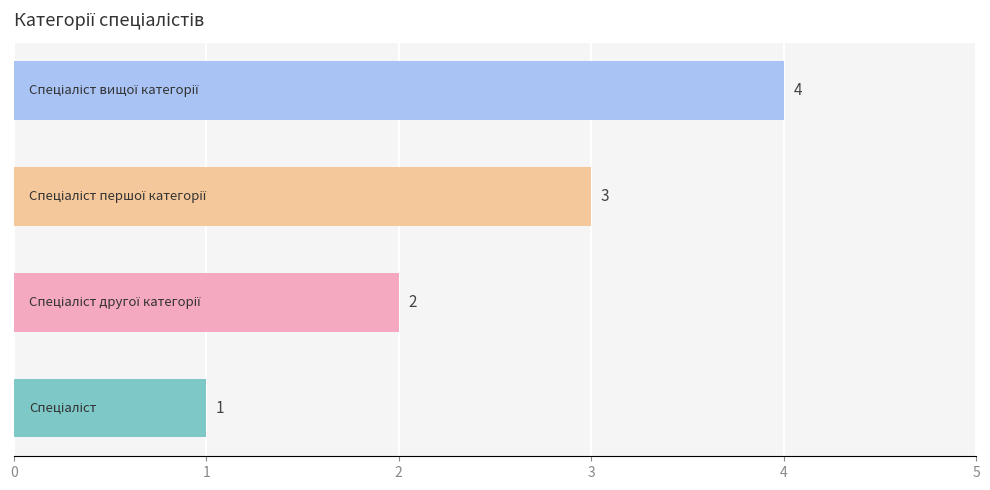

Count the values in the range 2 to 4.

3